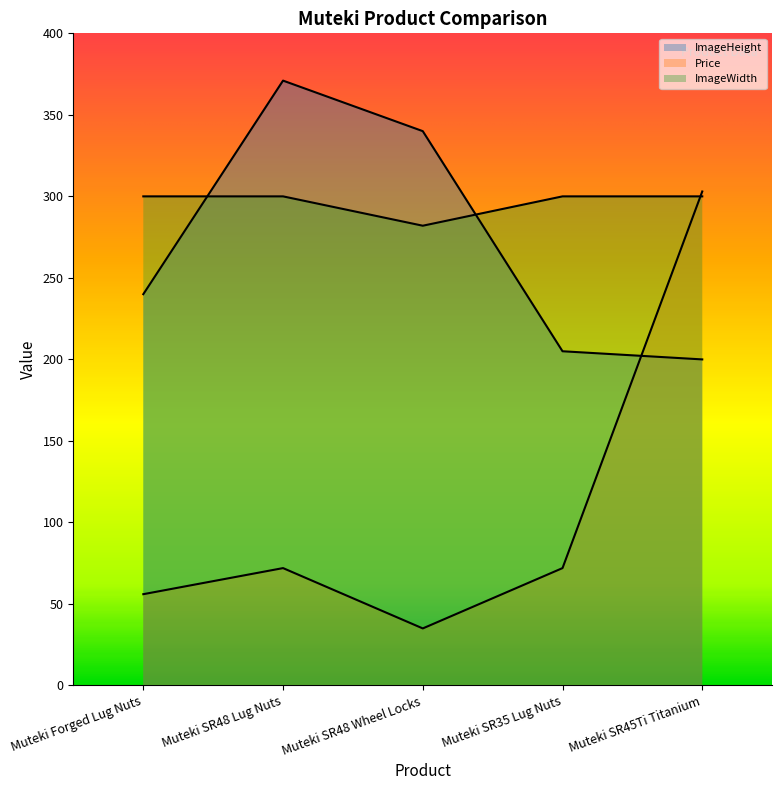

What are all the series names shown in the legend?

ImageHeight, Price, ImageWidth